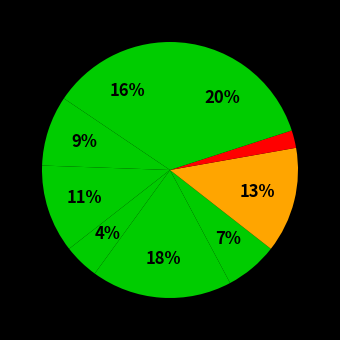

Count the number of slices in the pie.

9